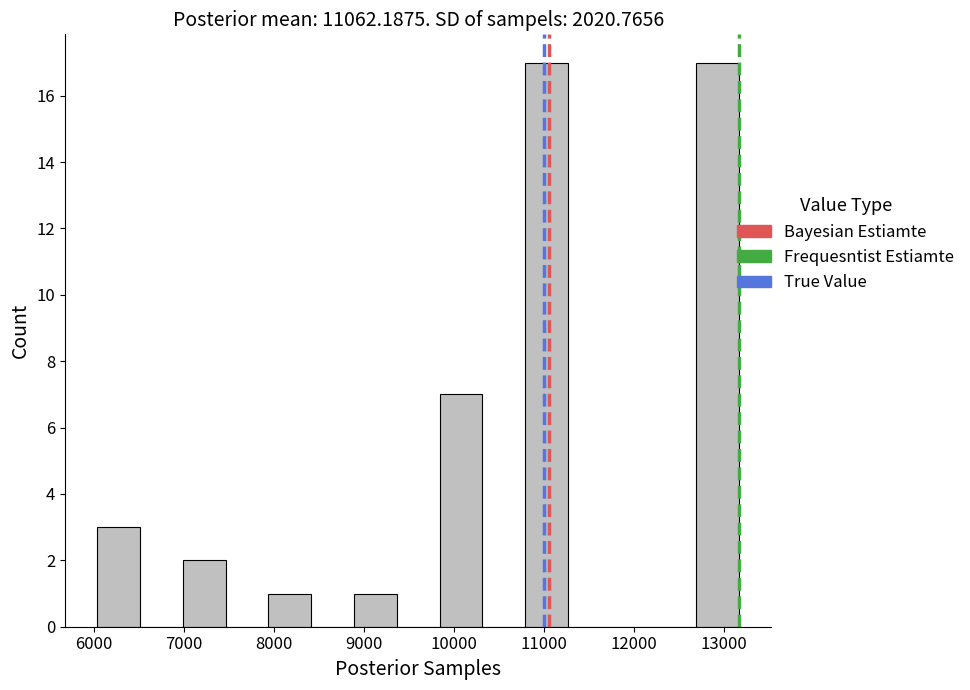

Reading left to right, list every bar in this chart as the range it spans on the x-axis followed by its height. Neither the bar edges nor the heights are printed on the chart, so give them approximately, as read against the axes.

6000 to 6500: 3
6500 to 7000: 0
7000 to 7500: 2
7500 to 7900: 0
7900 to 8400: 1
8400 to 8900: 0
8900 to 9400: 1
9400 to 9800: 0
9800 to 10300: 7
10300 to 10800: 0
10800 to 11300: 17
11300 to 11700: 0
11700 to 12200: 0
12200 to 12700: 0
12700 to 13200: 17